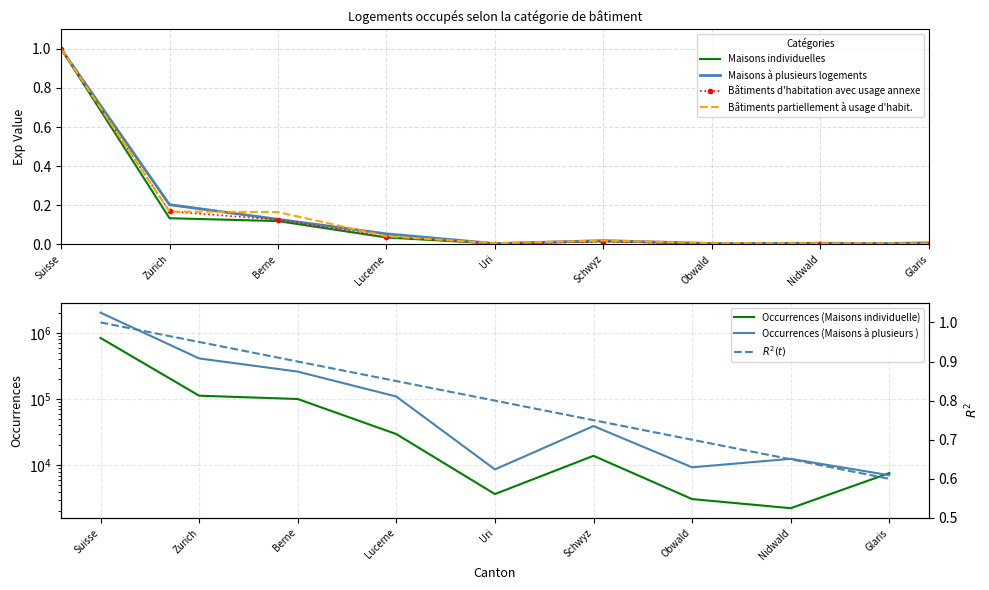

Rank the series by their maximum value, from lowest to highest.

Maisons individuelles, Maisons à plusieurs logements, Bâtiments d'habitation avec usage annexe, Bâtiments partiellement à usage d'habit.